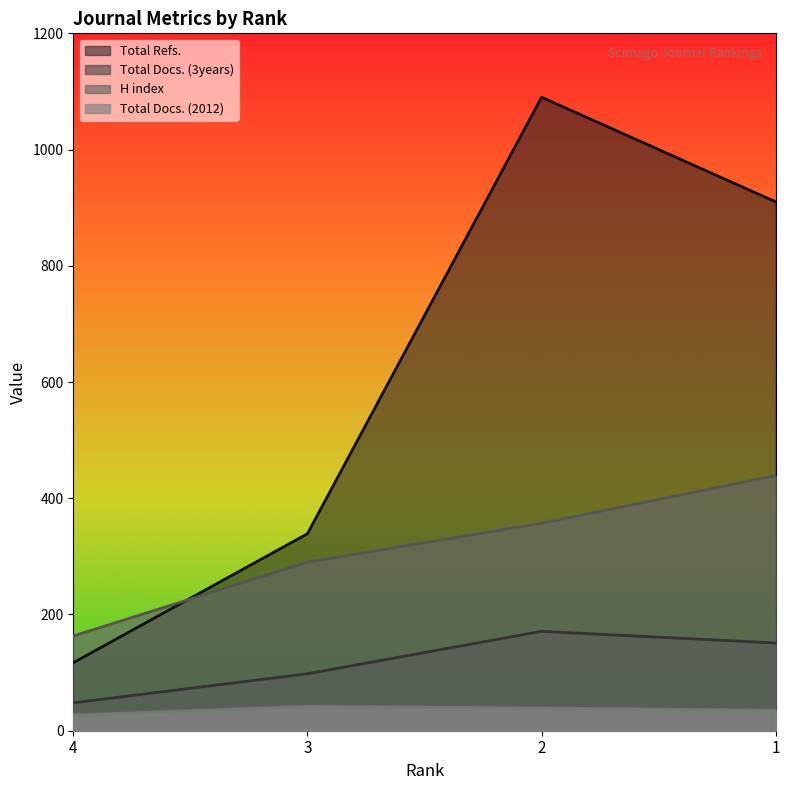

True or false: Total Docs. (3years) and Total Refs. cross at least once.

False